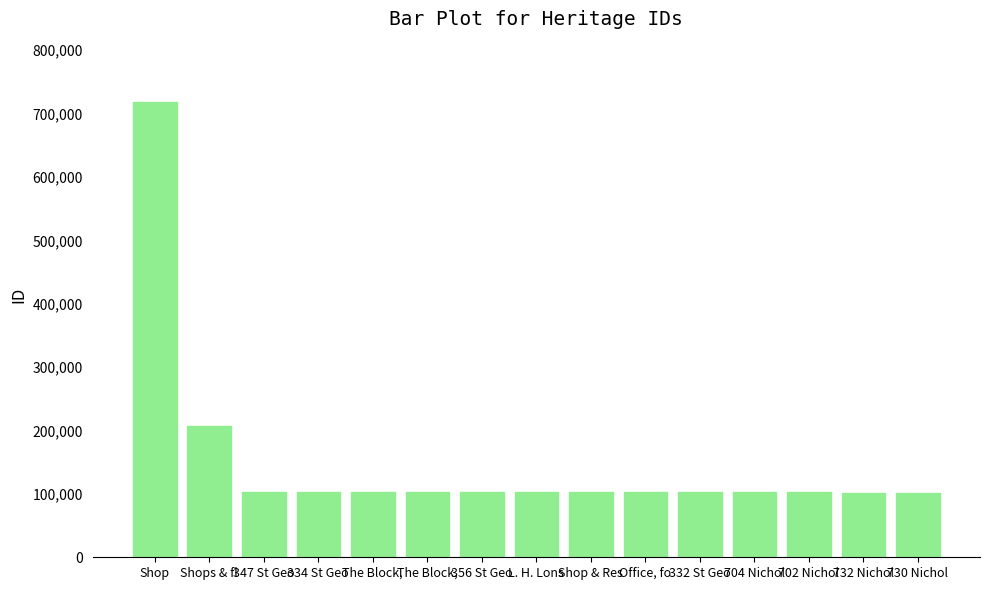

What is the ratio of the value at 332 St Geo to the value at Shop & Res?

1.0